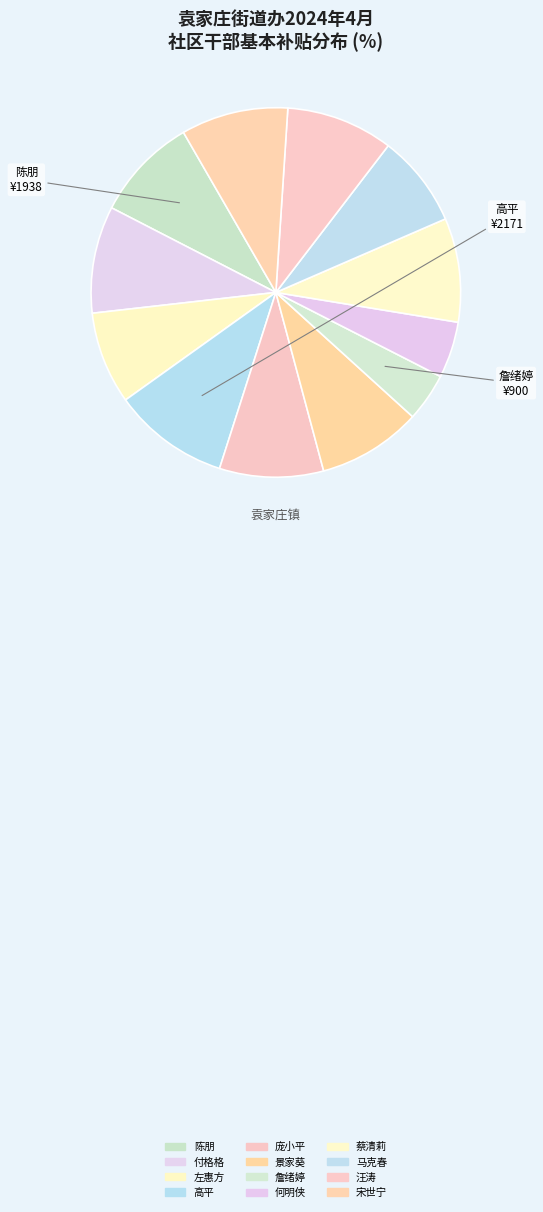

To the nearest percent, what is the combined percentage of 付格格 and 汪涛?

19%